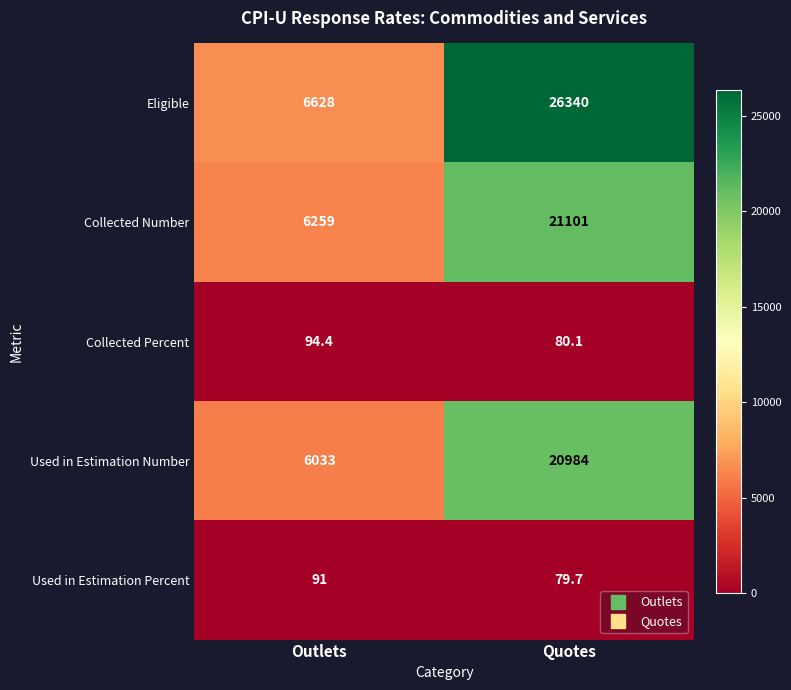

Rank the series by their maximum value, from lowest to highest.

Used in Estimation Percent, Collected Percent, Used in Estimation Number, Collected Number, Eligible